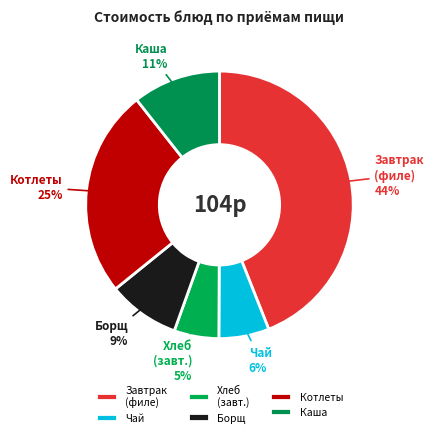

What is the smallest slice in the pie chart?

Хлеб (завт.)